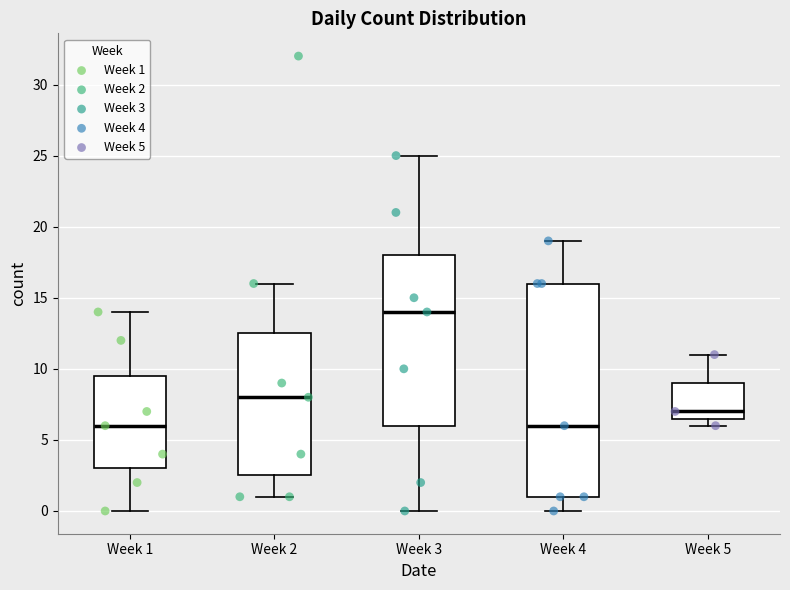

Reading left to right, read every box against the y-axis: the position of its median line, the range the box covers, and the ends of its whiskers. The values are not printed on the chart, so give them approximately, as read against the axis.

Week 1: median 6.0, box 3.0 to 9.5, whiskers 0.0 to 14.0
Week 2: median 8.0, box 2.5 to 12.5, whiskers 1.0 to 16.0
Week 3: median 14.0, box 6.0 to 18.0, whiskers 0.0 to 25.0
Week 4: median 6.0, box 1.0 to 16.0, whiskers 0.0 to 19.0
Week 5: median 7.0, box 6.5 to 9.0, whiskers 6.0 to 11.0